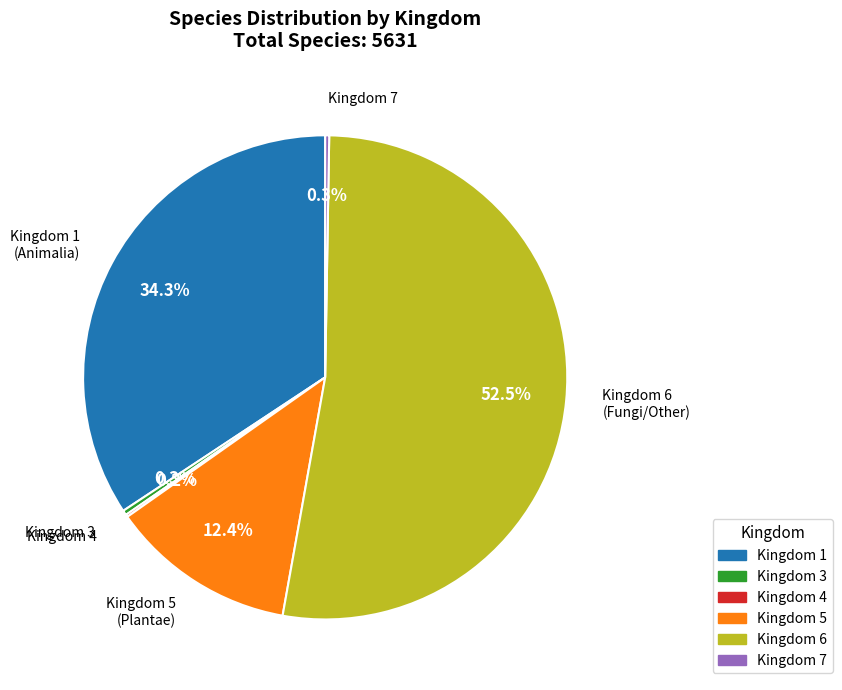

Does any single category account for the majority?

Yes